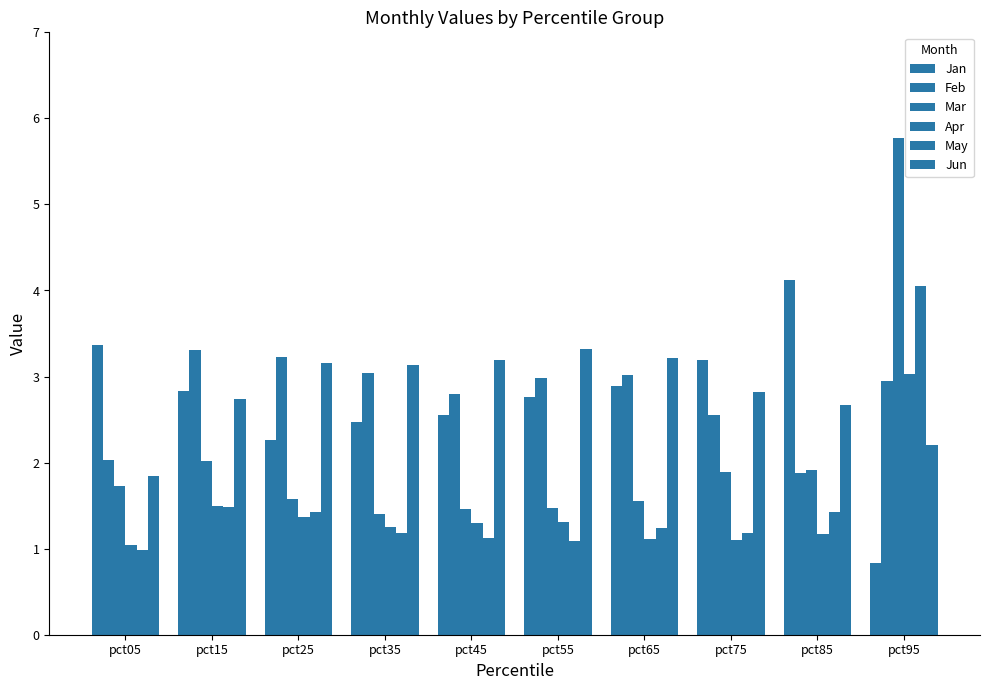

What is the approximate value of Mar at pct15?

2.0